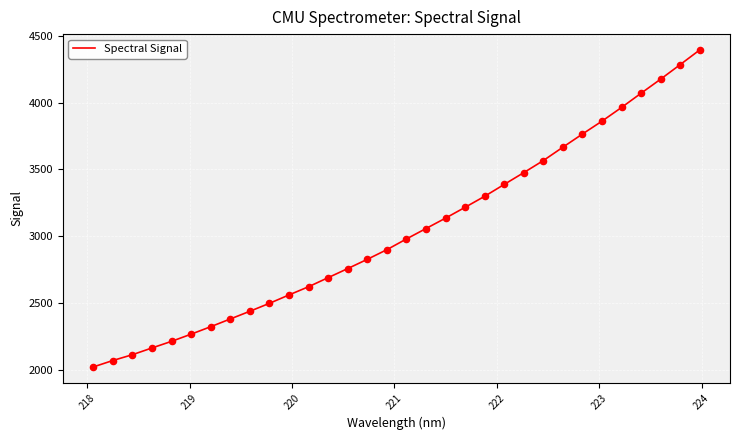

What is the minimum value shown in the chart?

2019.6